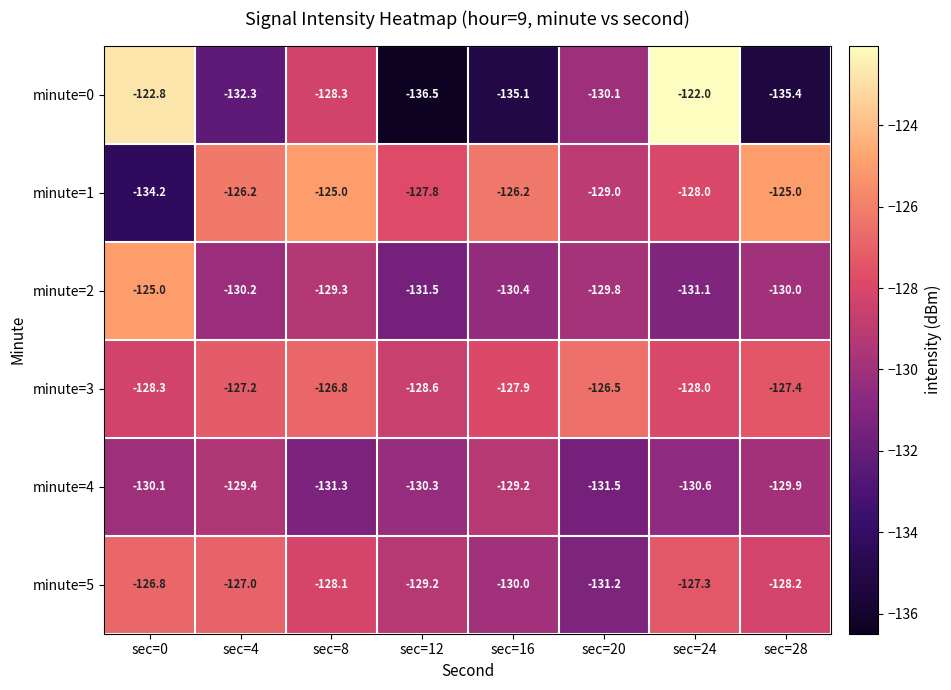

What is the difference between the second highest and second lowest values in the minute=5 series?

3.0